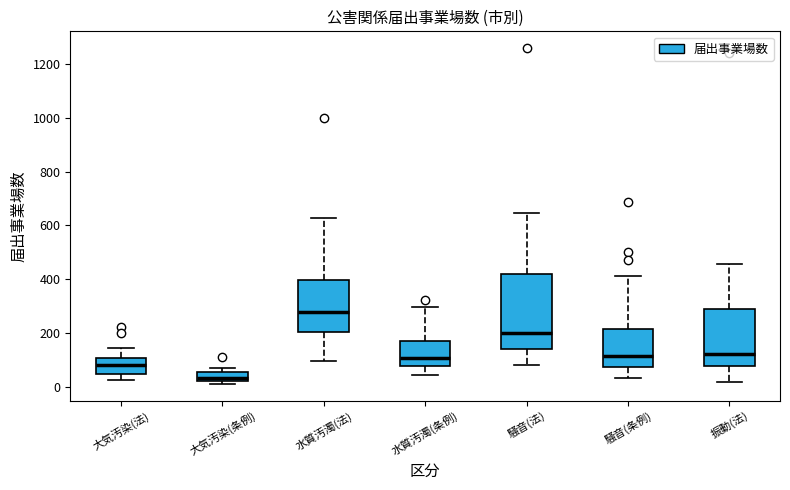

Reading left to right, transcribe this box plot: for each box, give where its median line is, the range the box spans, and where its two whiskers end, as read against the y-axis. The values are not printed on the chart, so give them approximately, as read against the axis.

大気汚染(法): median 80, box 40 to 100, whiskers 20 to 140
大気汚染(条例): median 40, box 20 to 60, whiskers 20 (just below the box's lower edge) to 80
水質汚濁(法): median 280, box 200 to 400, whiskers 100 to 620
水質汚濁(条例): median 100, box 80 to 160, whiskers 40 to 300
騒音(法): median 200, box 140 to 420, whiskers 80 to 640
騒音(条例): median 120, box 80 to 220, whiskers 40 to 420
振動(法): median 120, box 80 to 280, whiskers 20 to 460